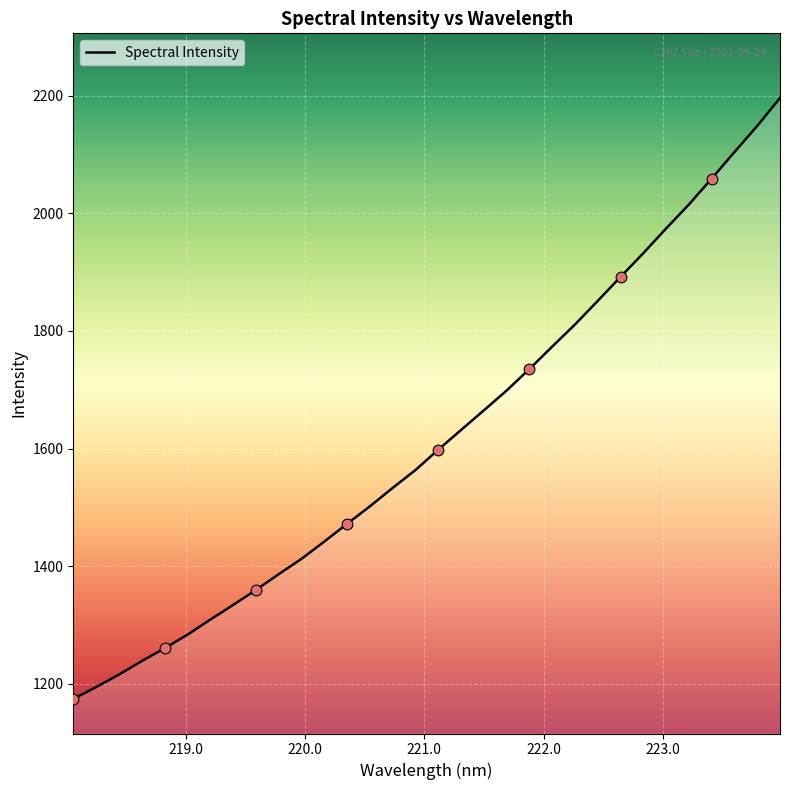

What is the greatest value displayed?

2196.2